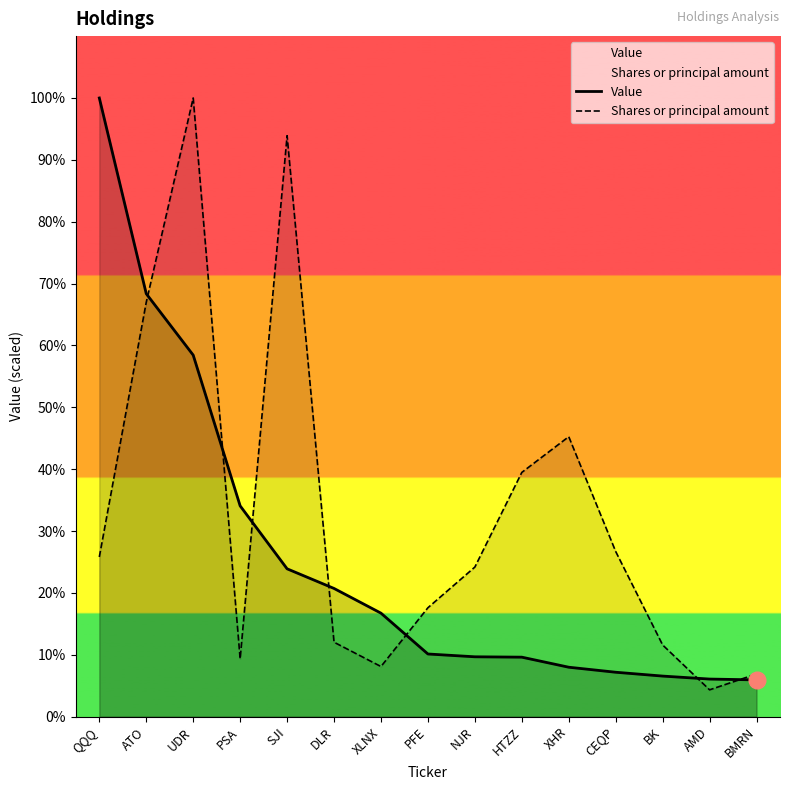

Rank the series by their average value, from lowest to highest.

Value, Shares or principal amount